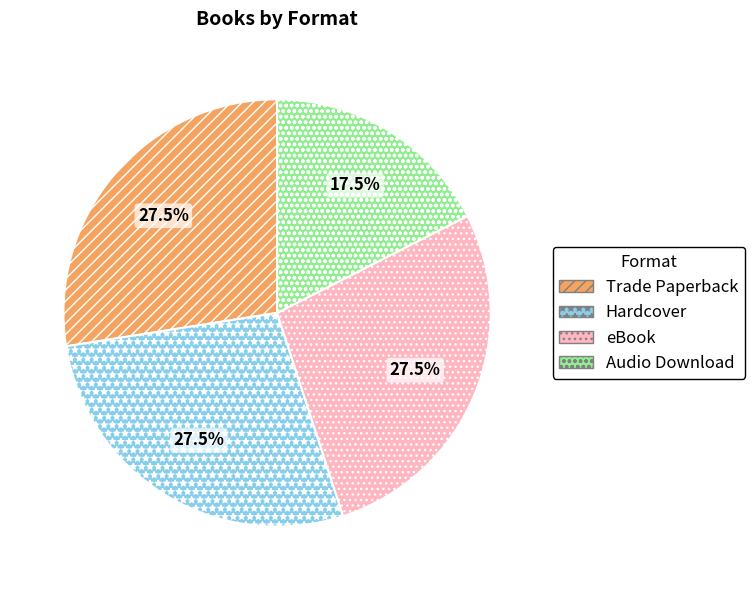

Approximately how many times larger is the value at Trade Paperback compared to eBook?

1.0